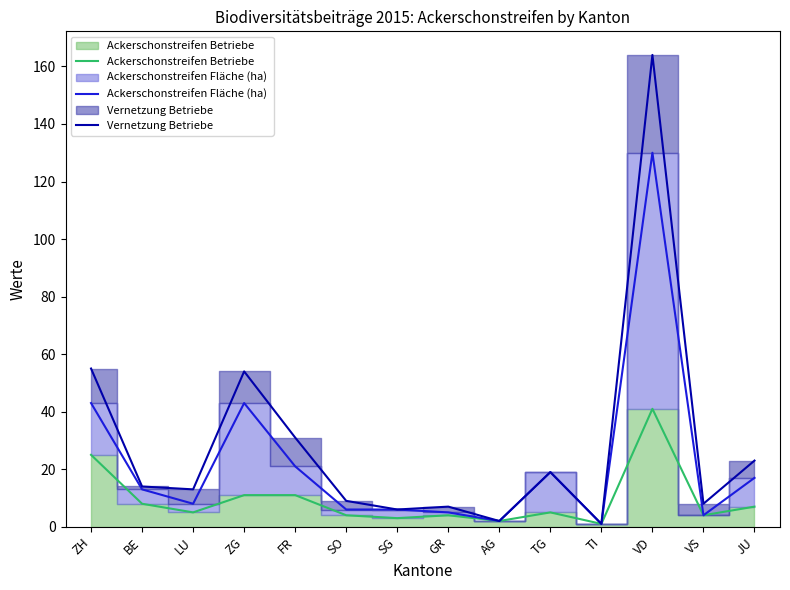

Which series changed the most between ZH and JU?

Vernetzung Betriebe 